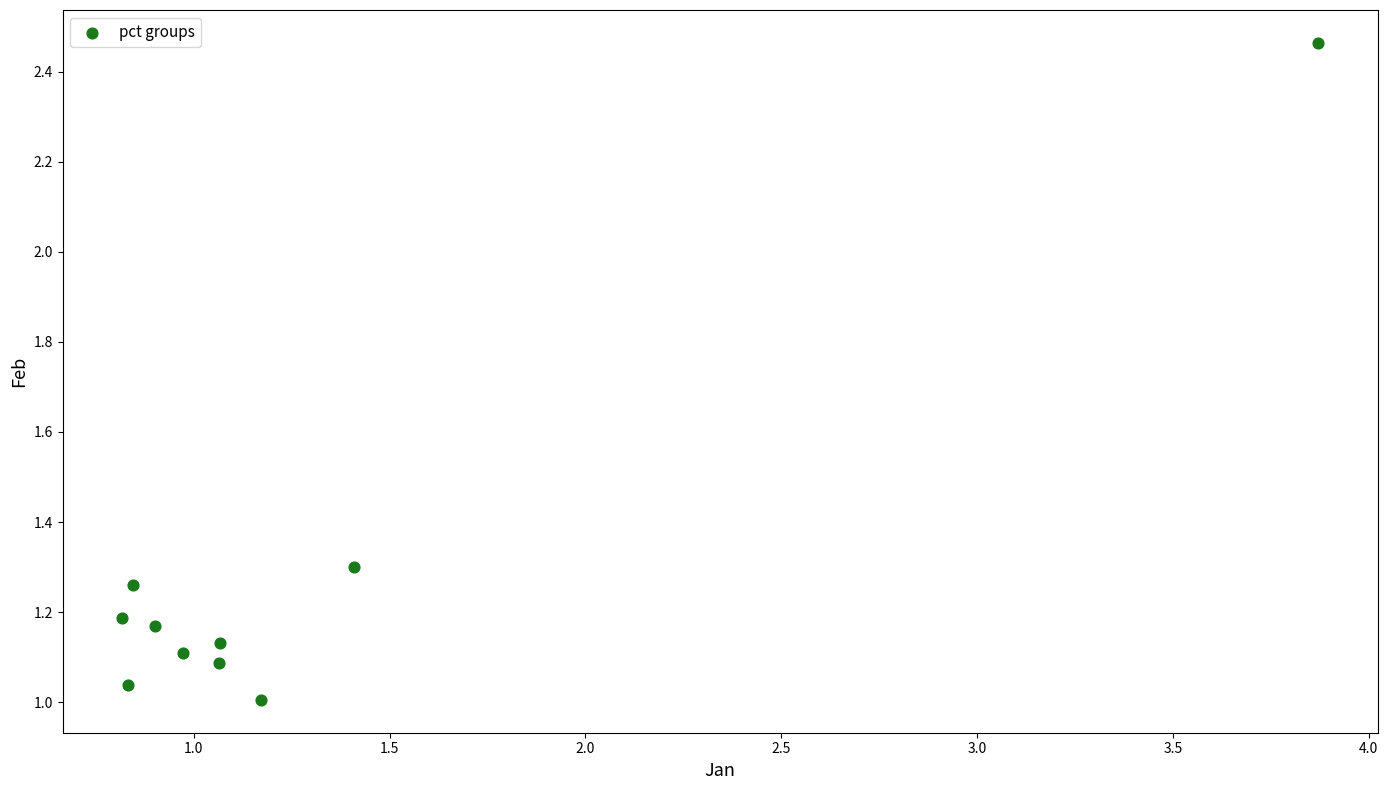

What is the range of Y values (max minus min)?

1.5